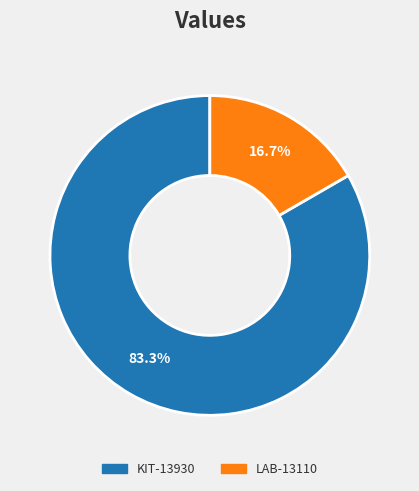

What percentage is the LAB-13110 slice, to the nearest percent?

17%